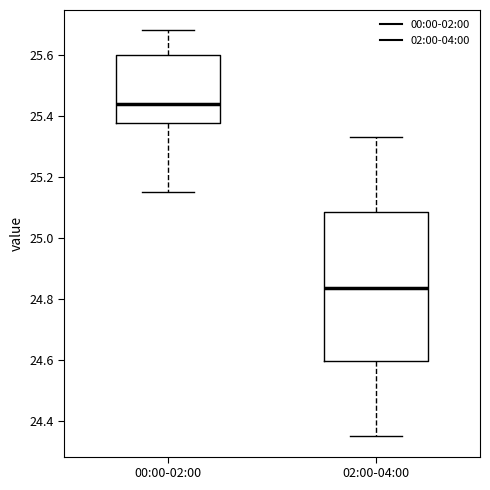

Comparing the boxes themselves (not the whiskers), which one is the tallest?

02:00-04:00